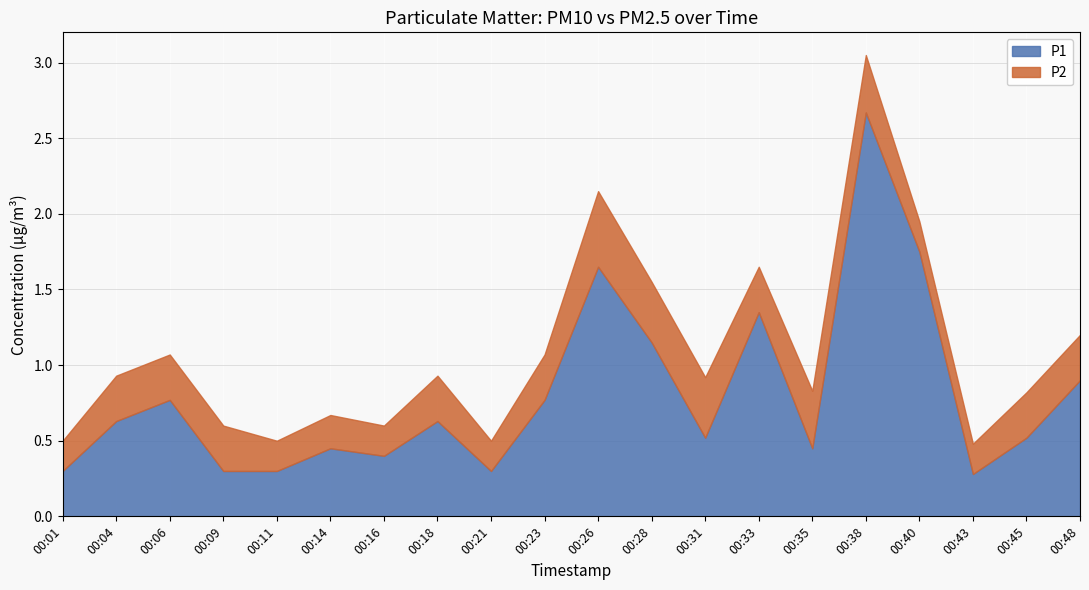

Reading left to right, extract all data points from this chart.

P1: 0.3	0.6	0.8	0.3	0.3	0.5	0.4	0.6	0.3	0.8	1.6	1.1	0.5	1.4	0.5	2.7	1.8	0.3	0.5	0.9
P2: 0.2	0.3	0.3	0.3	0.2	0.2	0.2	0.3	0.2	0.3	0.5	0.4	0.4	0.3	0.4	0.4	0.2	0.2	0.3	0.3